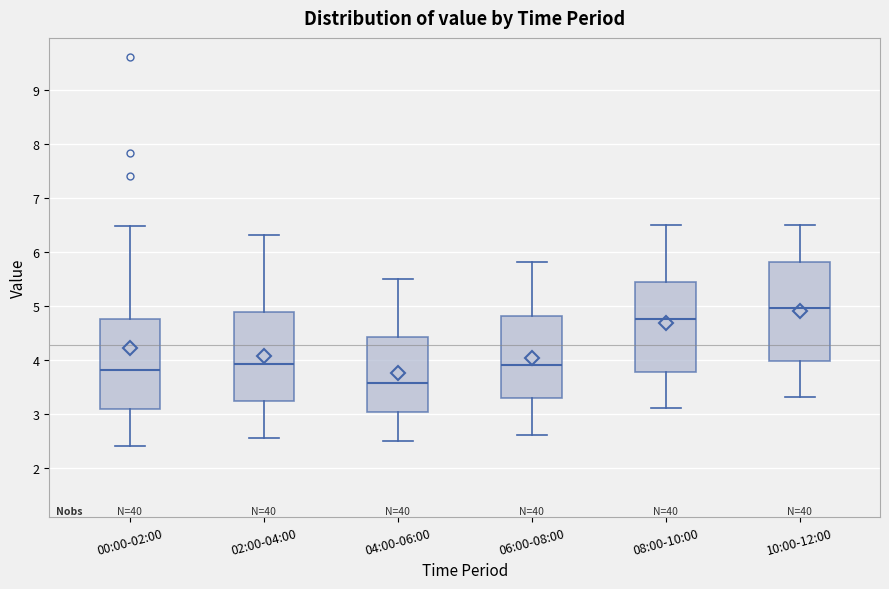

Which box is the tallest, from its lower edge to its upper edge?

10:00-12:00